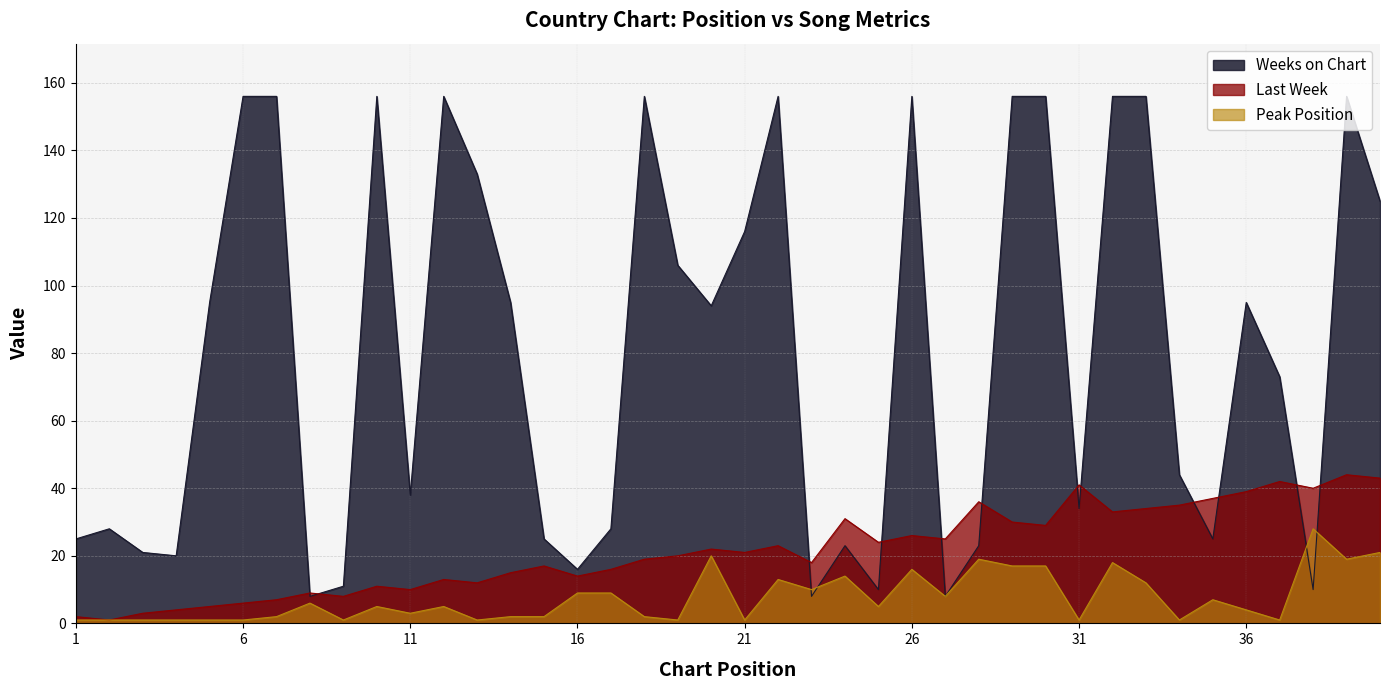

At 34, list the series in order from largest to smallest.

Weeks on Chart, Last Week, Peak Position